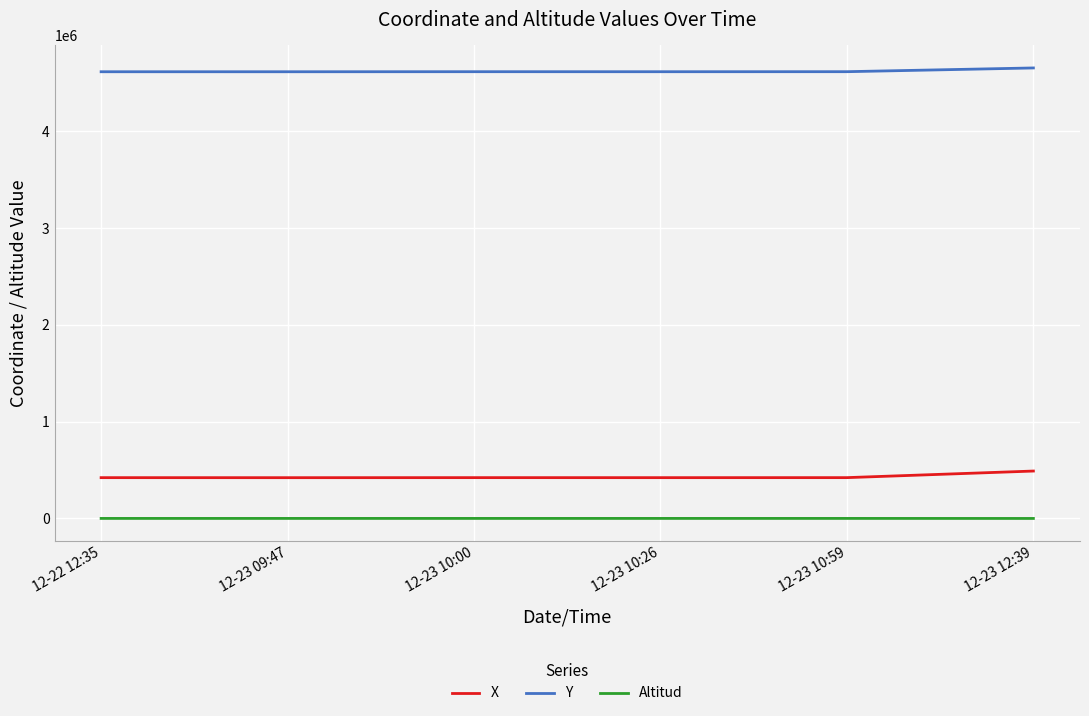

What position from the left is 12-22 12:35?

1